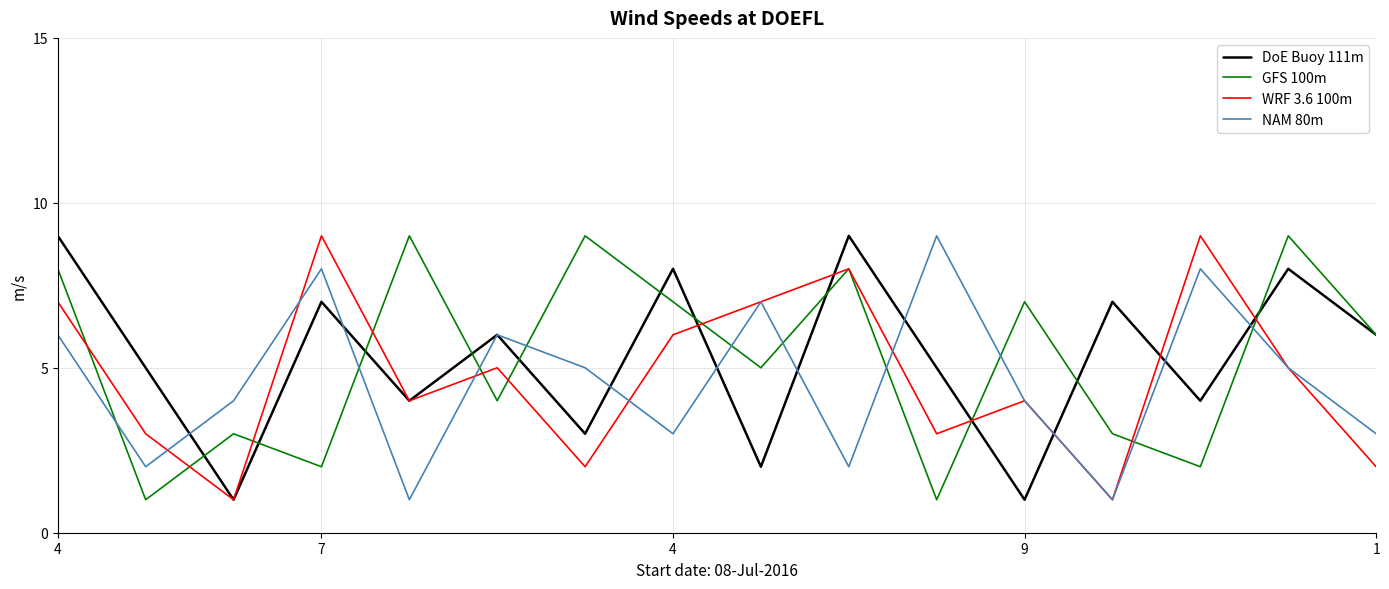

What is the maximum value shown in the chart?

9